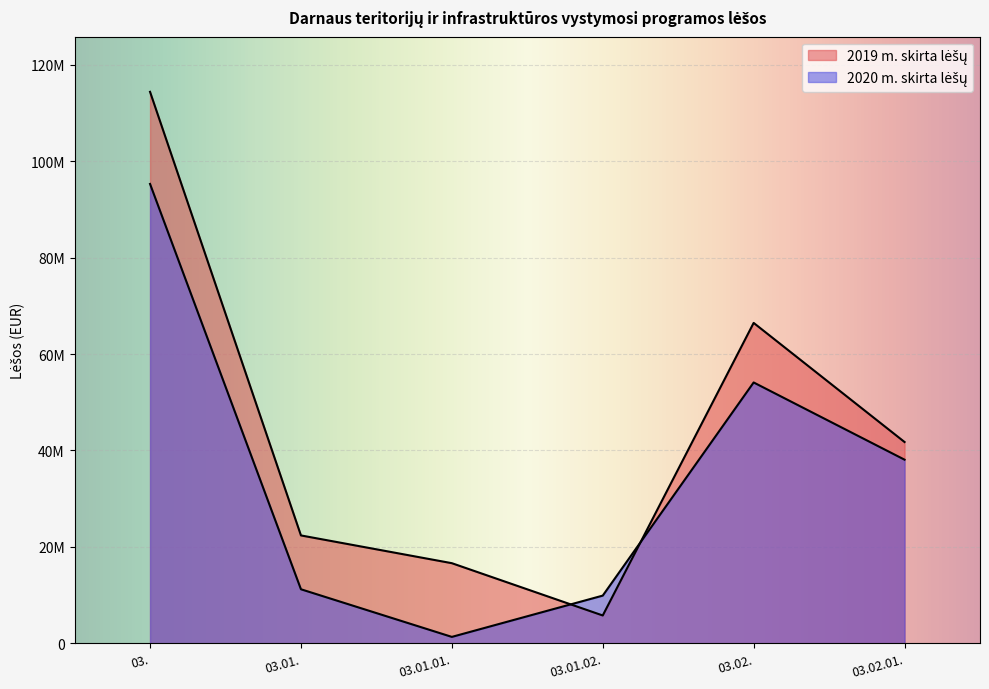

At which label does 2019 m. skirta lėšų first exceed 41757311?

03.